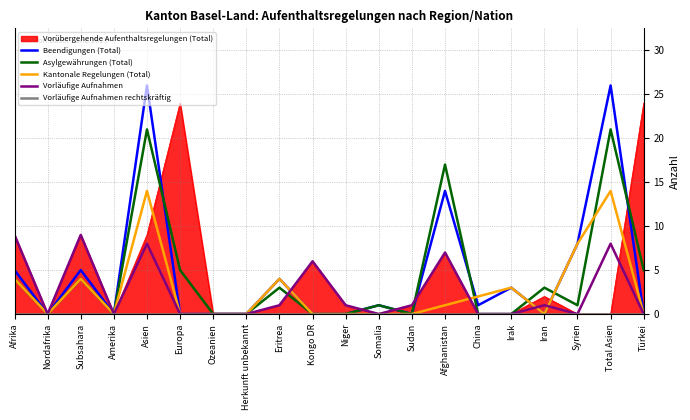

At which category is the sum across all series the highest?

Asien